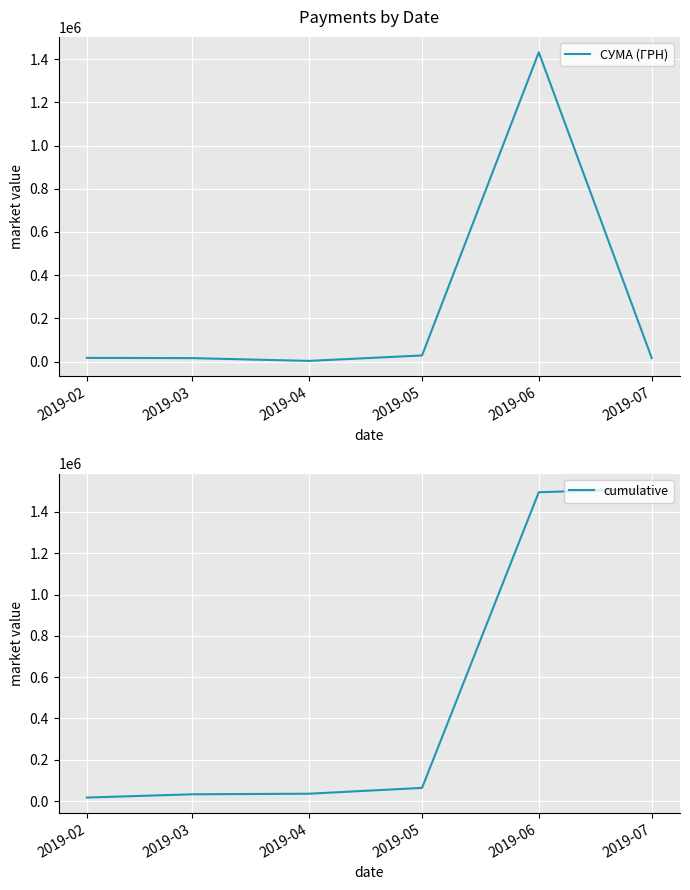

True or false: СУМА (ГРН) and cumulative intersect in this chart.

False